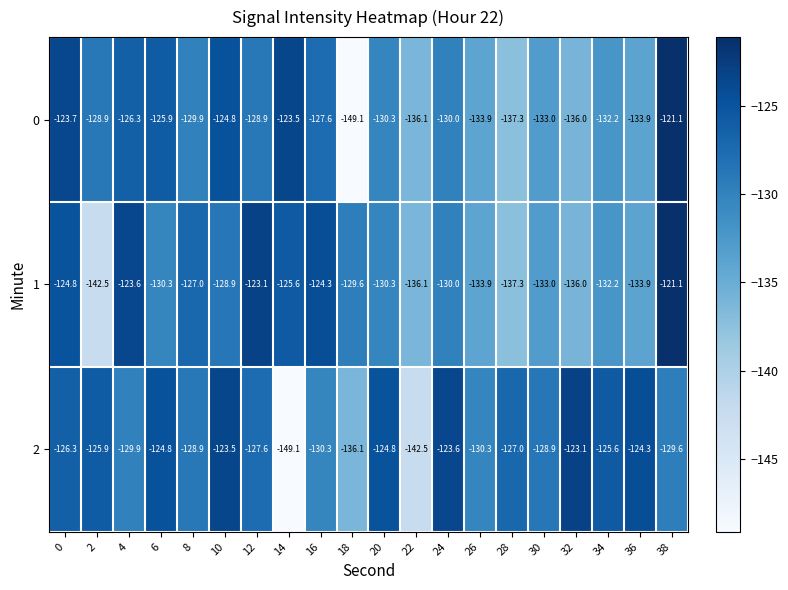

The 1 series shows -133.9 at 26. True or false?

True